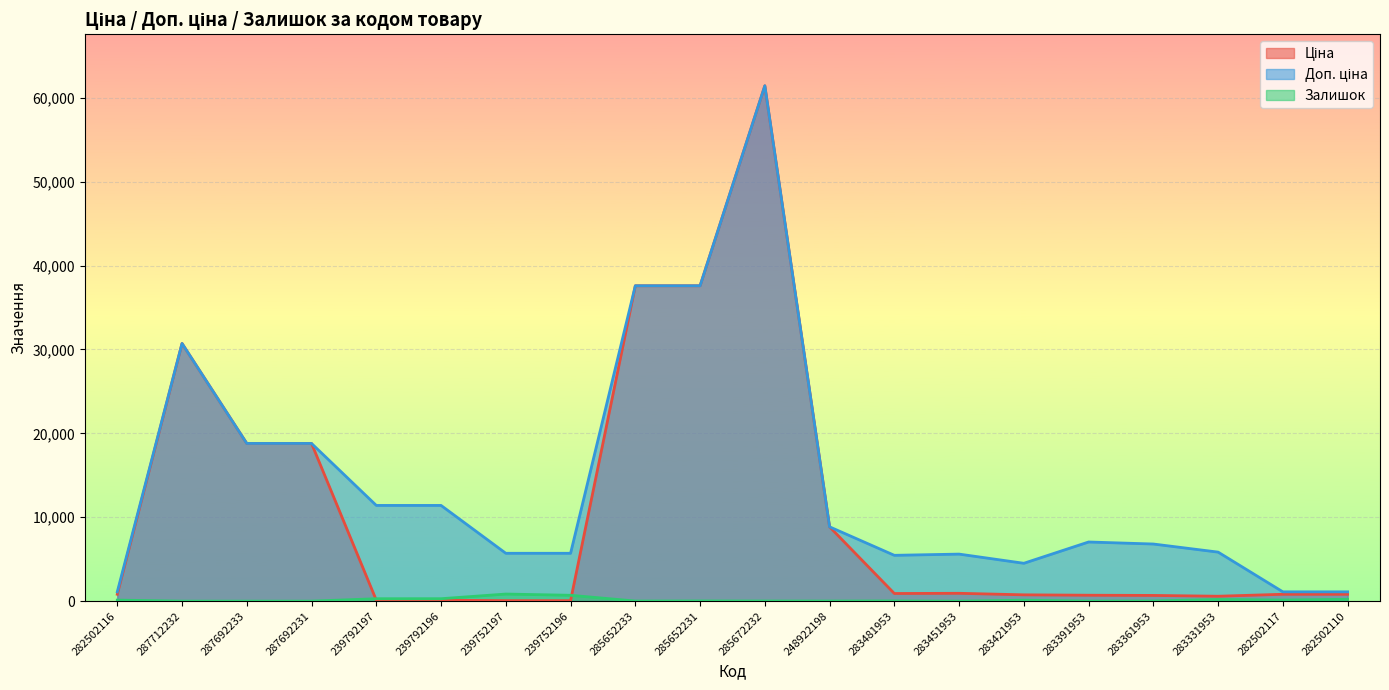

Between 248922198 and 283361953, which series saw the biggest shift?

Ціна